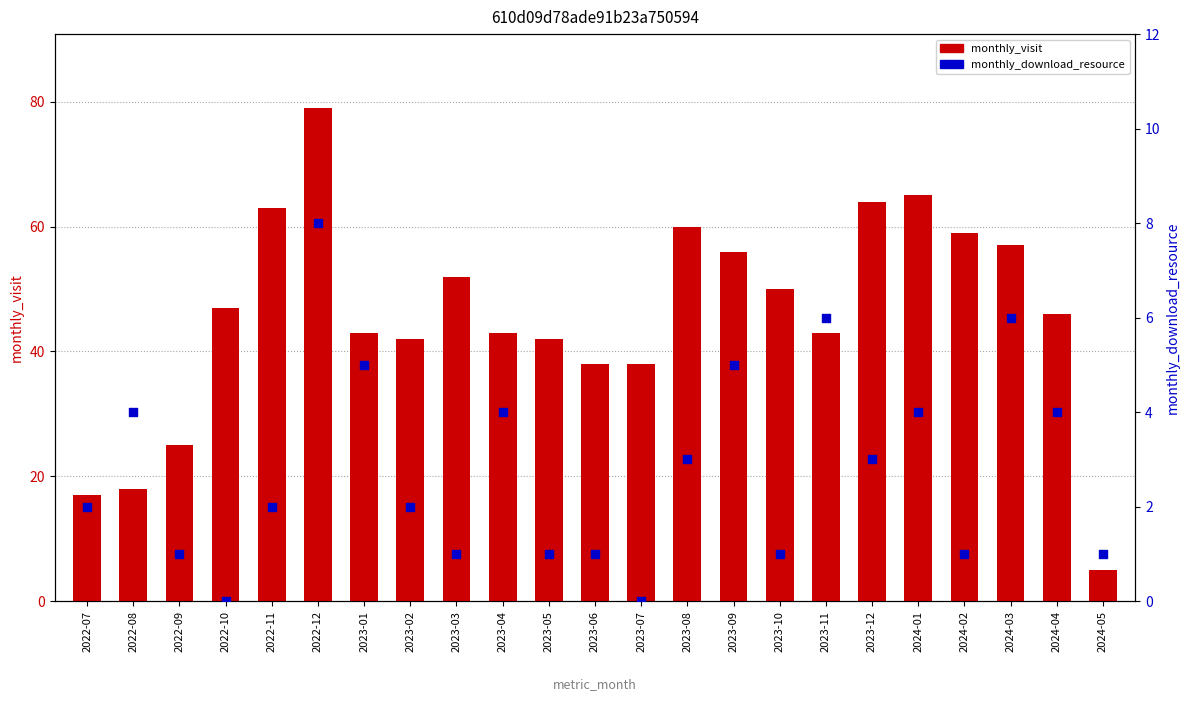

Which series has the widest spread of Y values?

monthly_visit